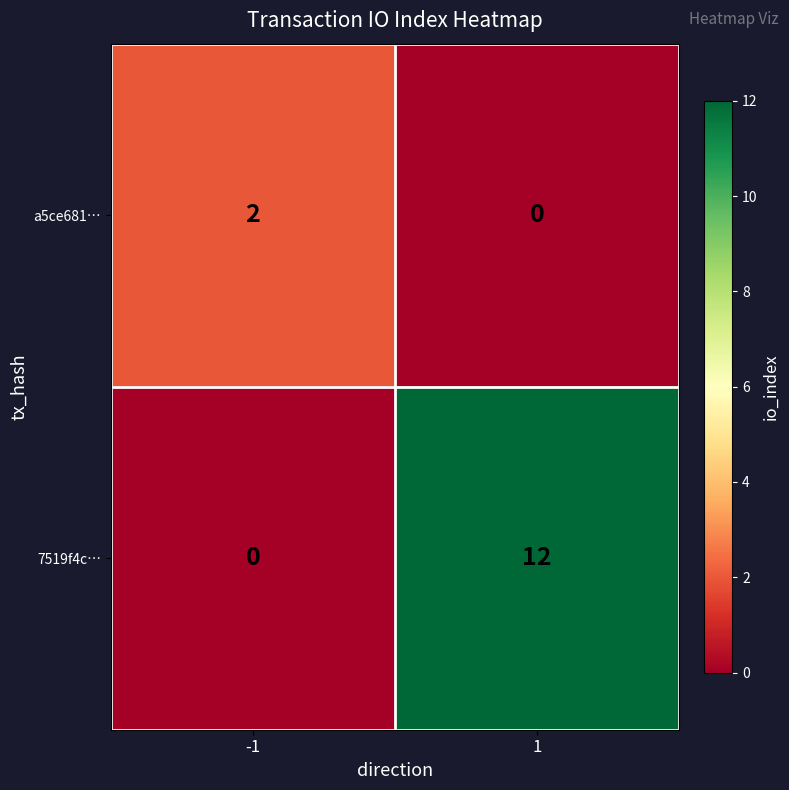

What is the difference between the maximum and minimum values in the 7519f4c… series?

12